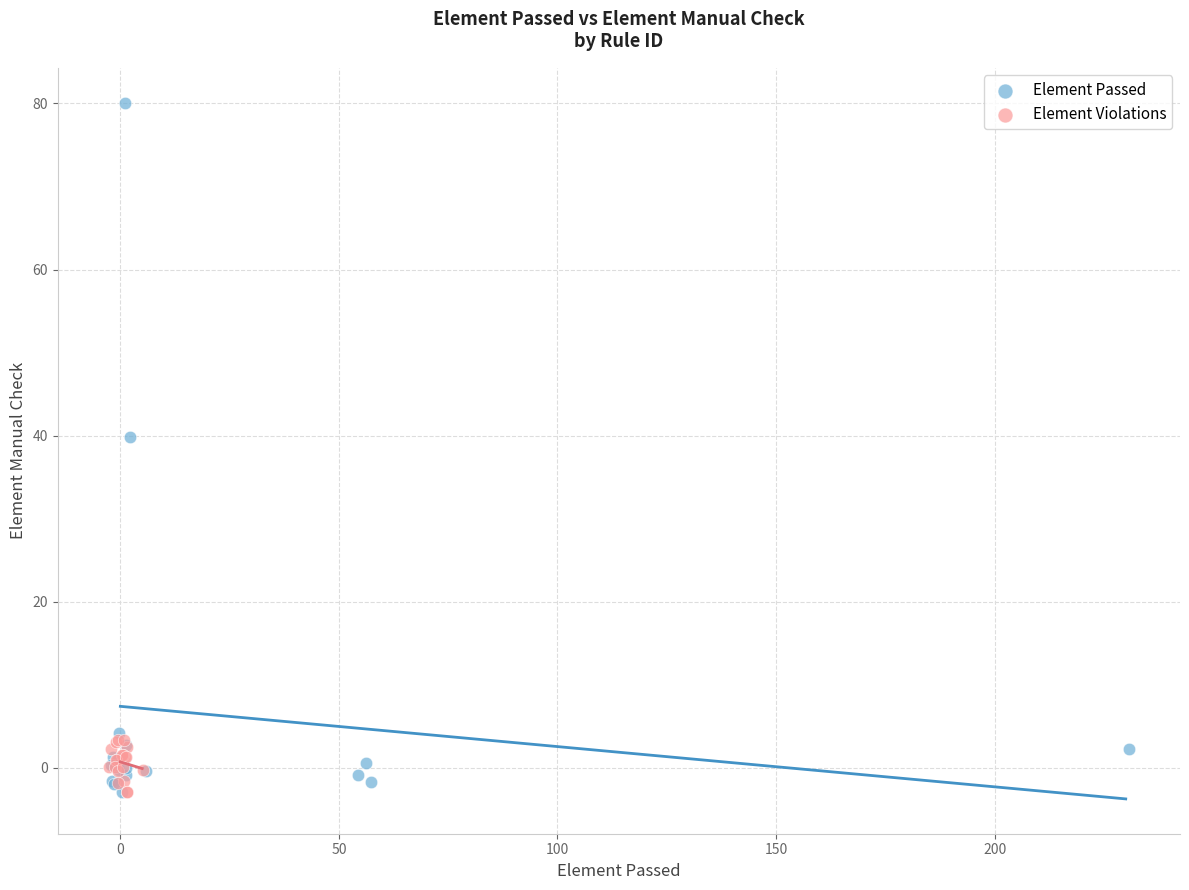

Which series has the largest Y range (max minus min)?

Element Passed